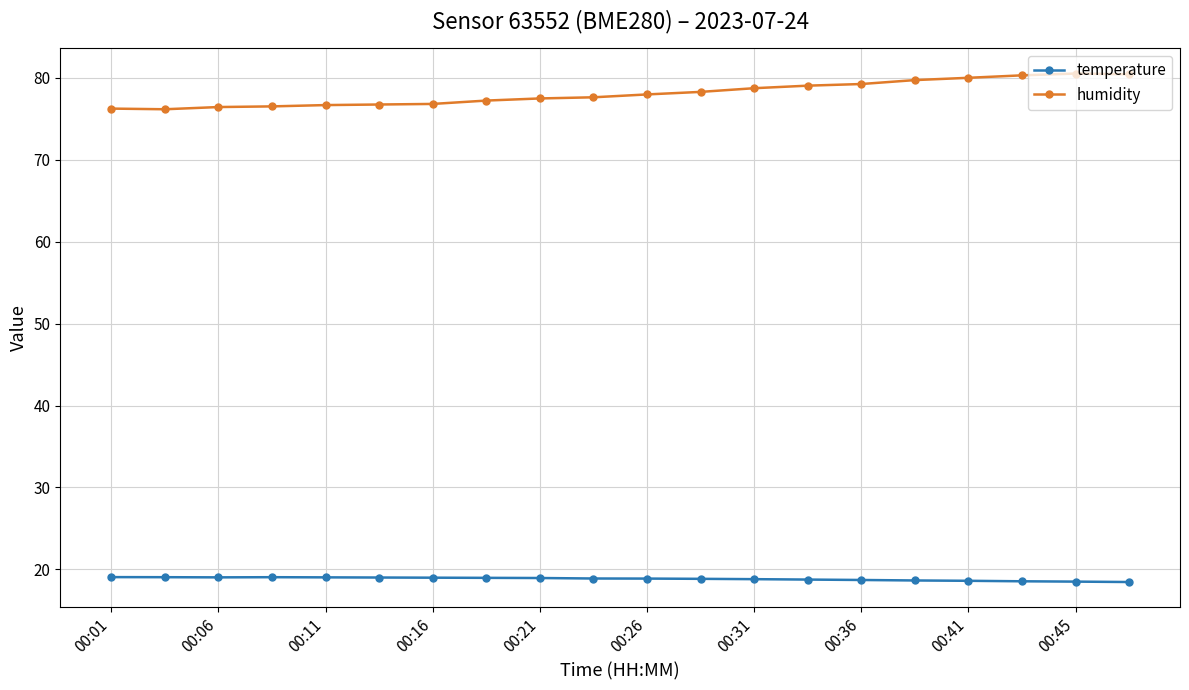

What is the value of the humidity point at the 13th from the left?

78.7